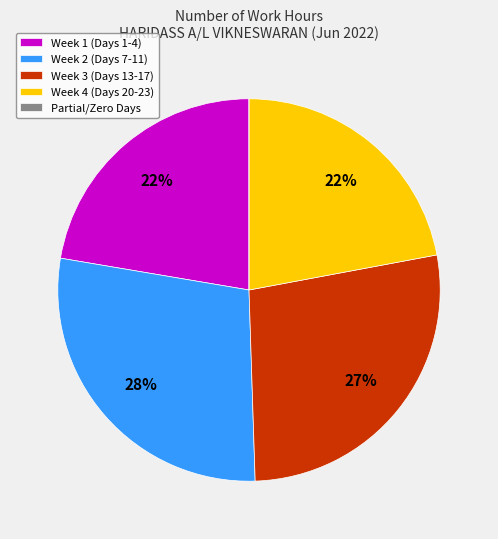

Combined, do Week 4 (Days 20-23) and Week 1 (Days 1-4) account for over 50%?

No